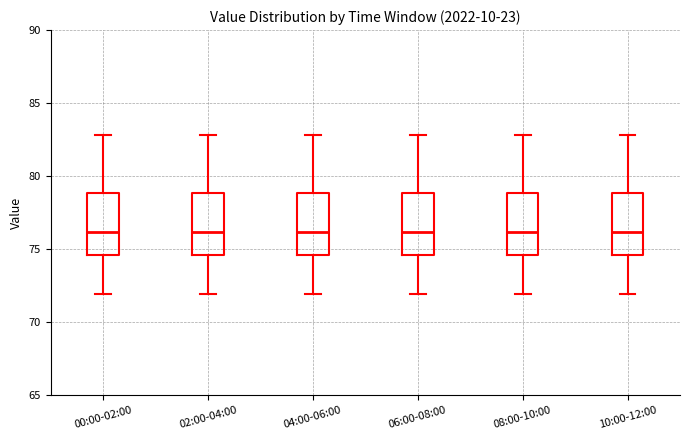

Reading left to right, transcribe this box plot: for each box, give where its median line is, the range the box spans, and where its two whiskers end, as read against the y-axis. The values are not printed on the chart, so give them approximately, as read against the axis.

00:00-02:00: median 76.0, box 74.5 to 79.0, whiskers 72.0 to 83.0
02:00-04:00: median 76.0, box 74.5 to 79.0, whiskers 72.0 to 83.0
04:00-06:00: median 76.0, box 74.5 to 79.0, whiskers 72.0 to 83.0
06:00-08:00: median 76.0, box 74.5 to 79.0, whiskers 72.0 to 83.0
08:00-10:00: median 76.0, box 74.5 to 79.0, whiskers 72.0 to 83.0
10:00-12:00: median 76.0, box 74.5 to 79.0, whiskers 72.0 to 83.0